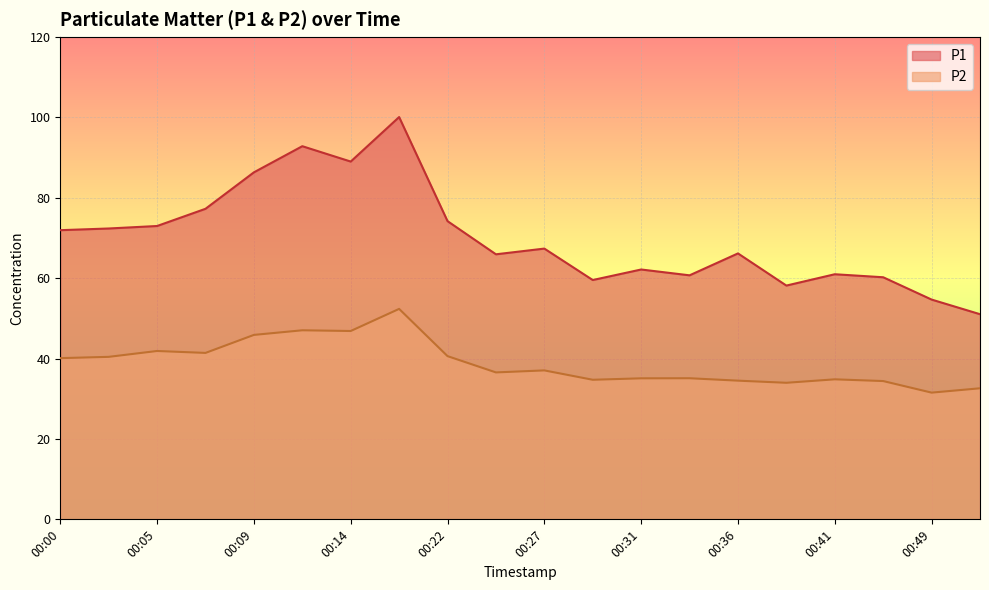

Count the number of data series in this chart.

2